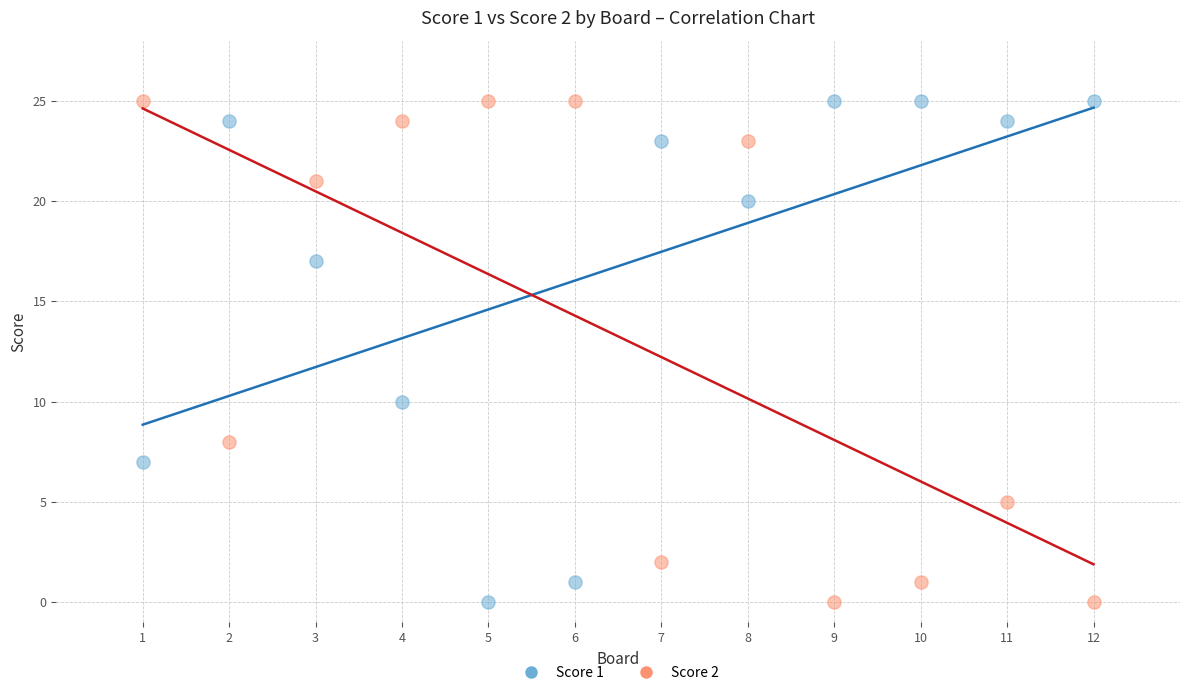

Across all series, what Y value is closest to 12?

10